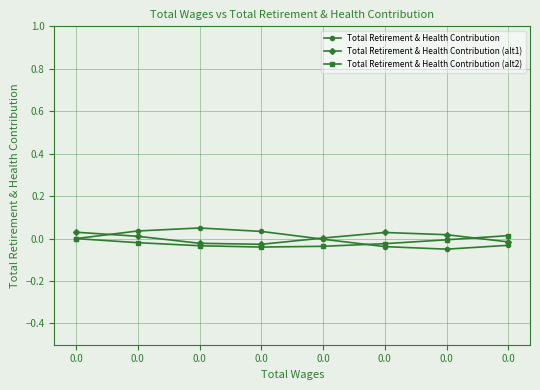

Is it true that Total Retirement & Health Contribution (alt1) equals 0.0 at 0.0?

True